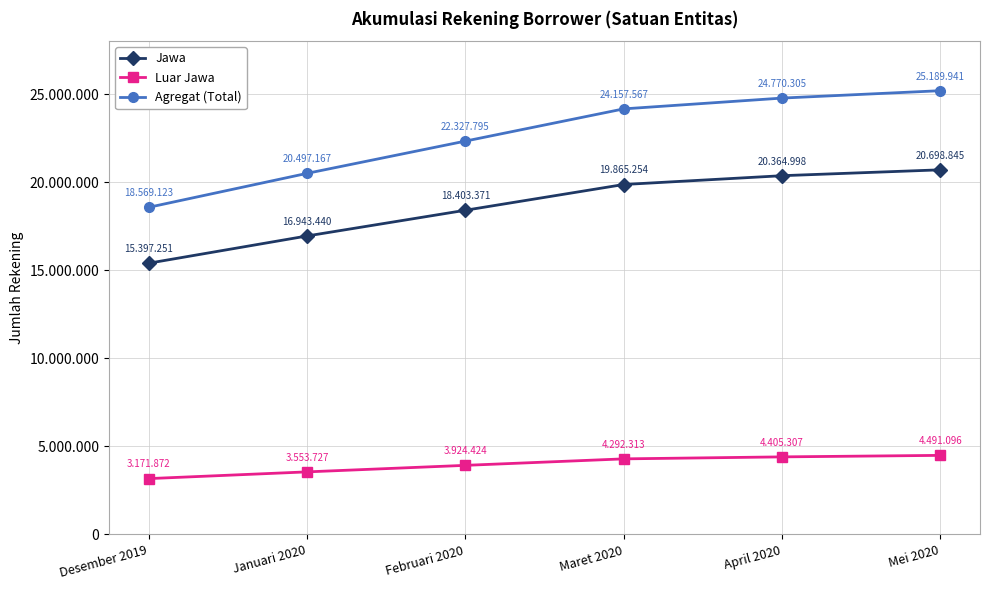

What position from the right is Mei 2020?

1